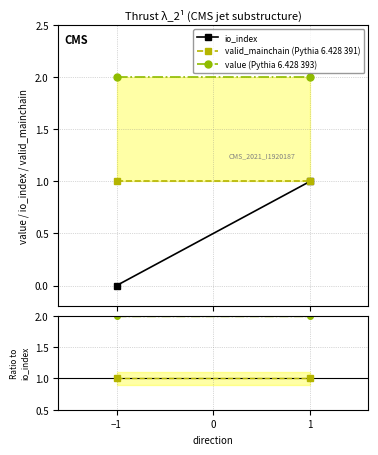

Is it true that value ratio equals 0.5 at 1?

False